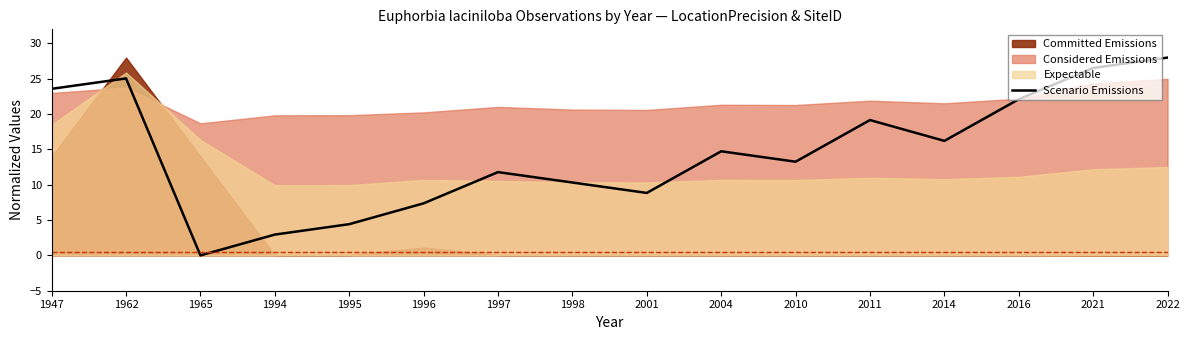

What is the change in value from 1995 to 2011?

+14.7